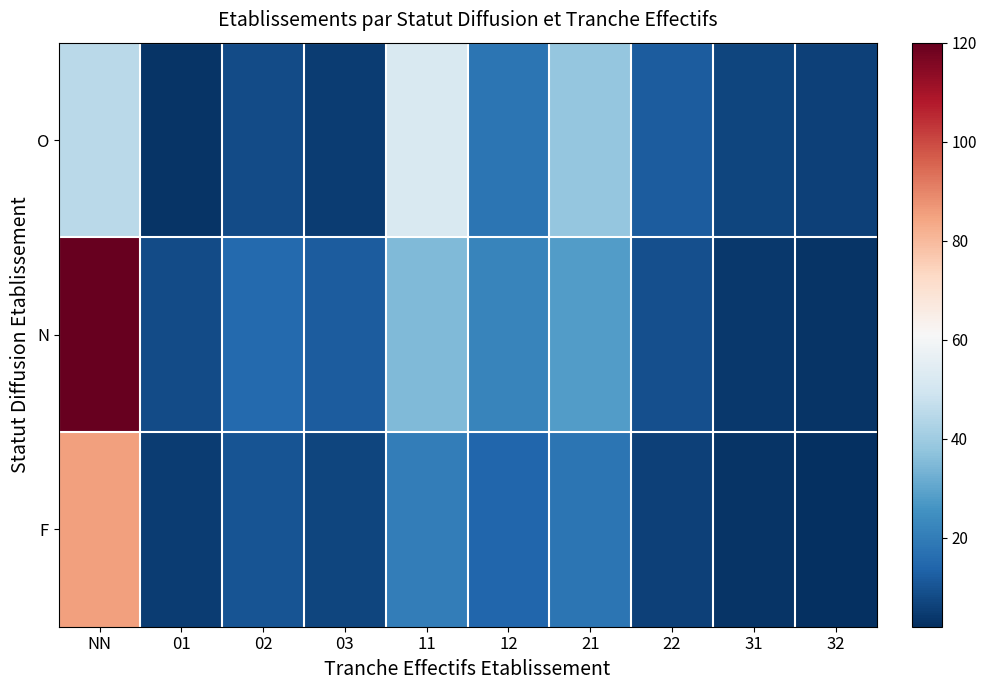

At which category is the sum across all series the highest?

NN